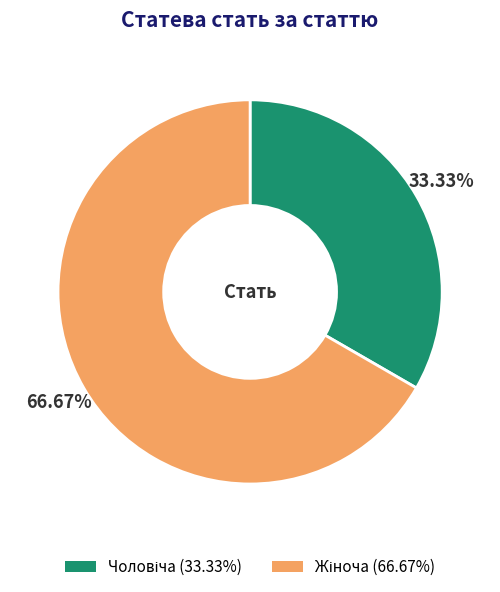

How many slices are in this pie chart?

2